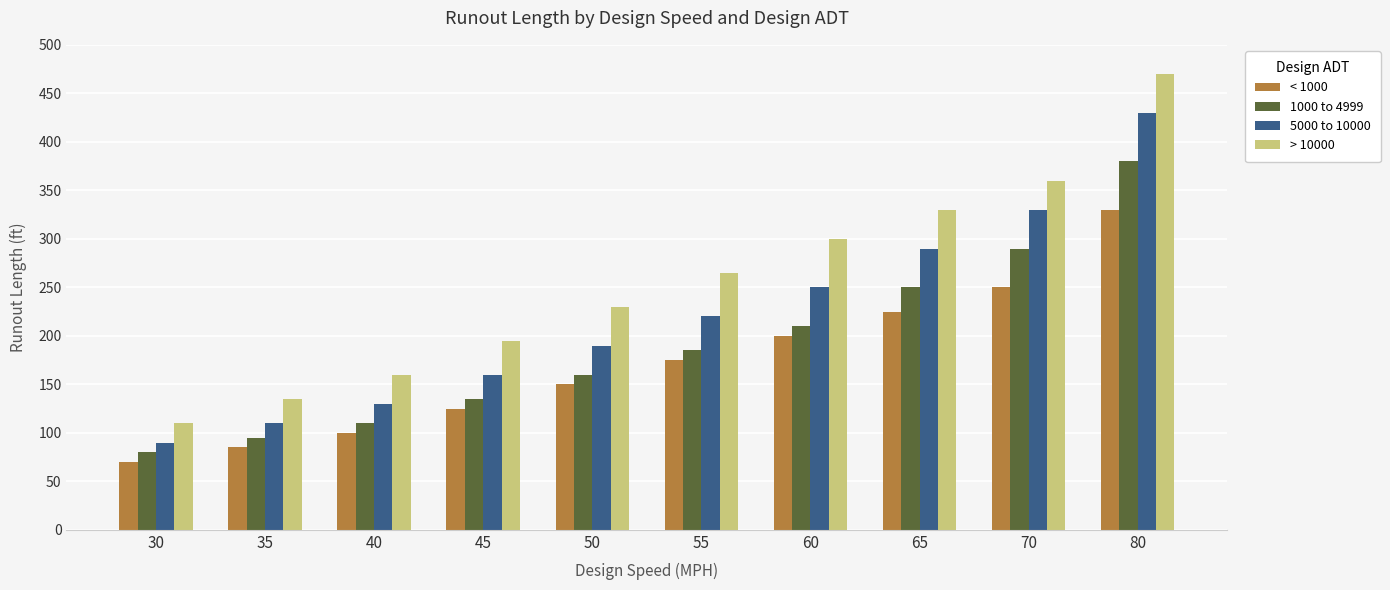

What is the greatest value displayed?

470